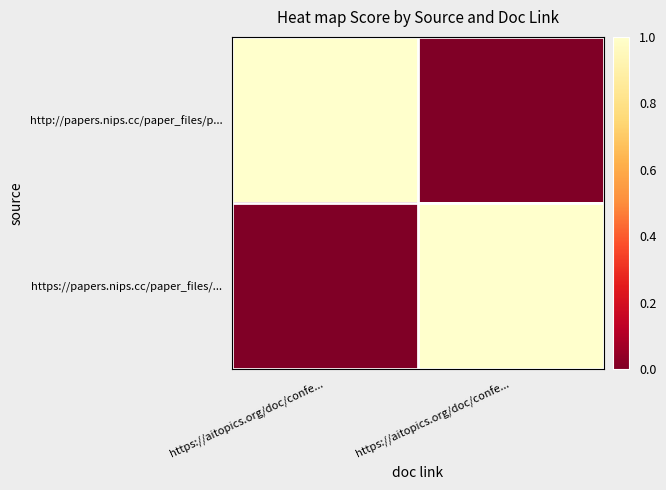

What is the total value across all series at https://aitopics.org/doc/confe...?

1